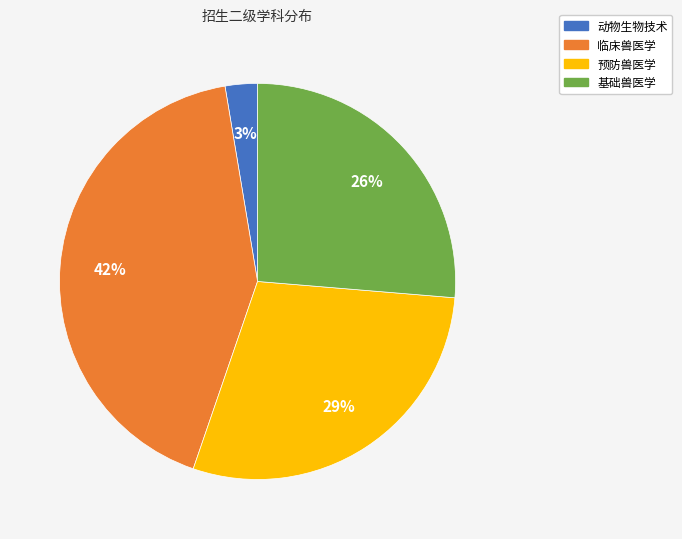

Is there a majority slice in this chart?

No